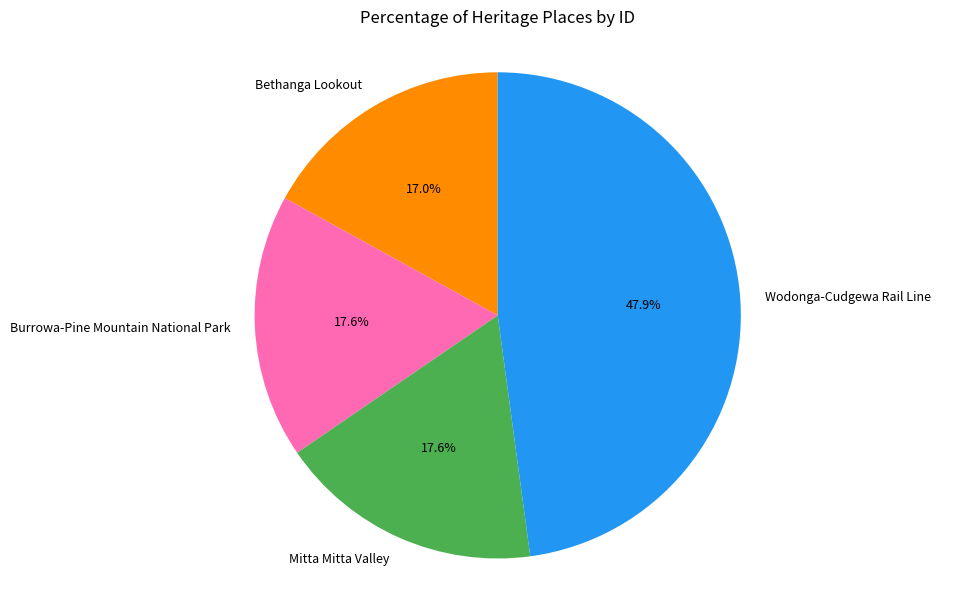

To the nearest percent, what is the average slice percentage?

25%